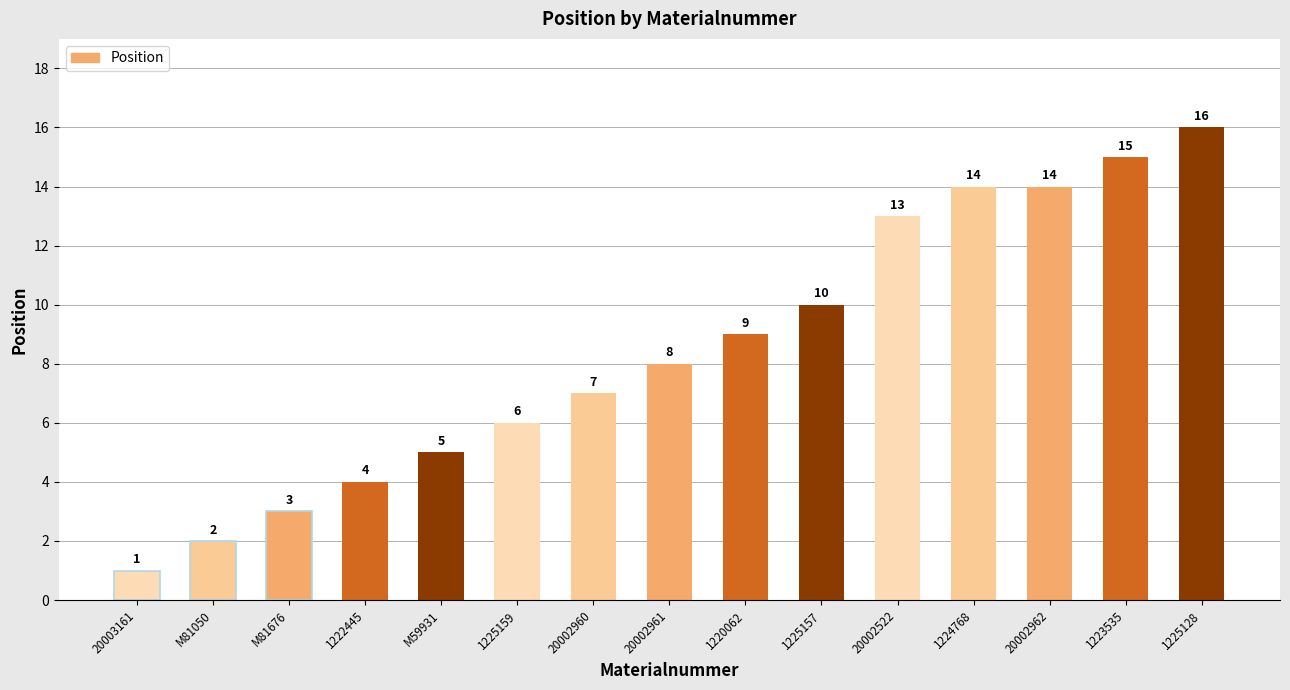

What is the greatest value displayed?

16